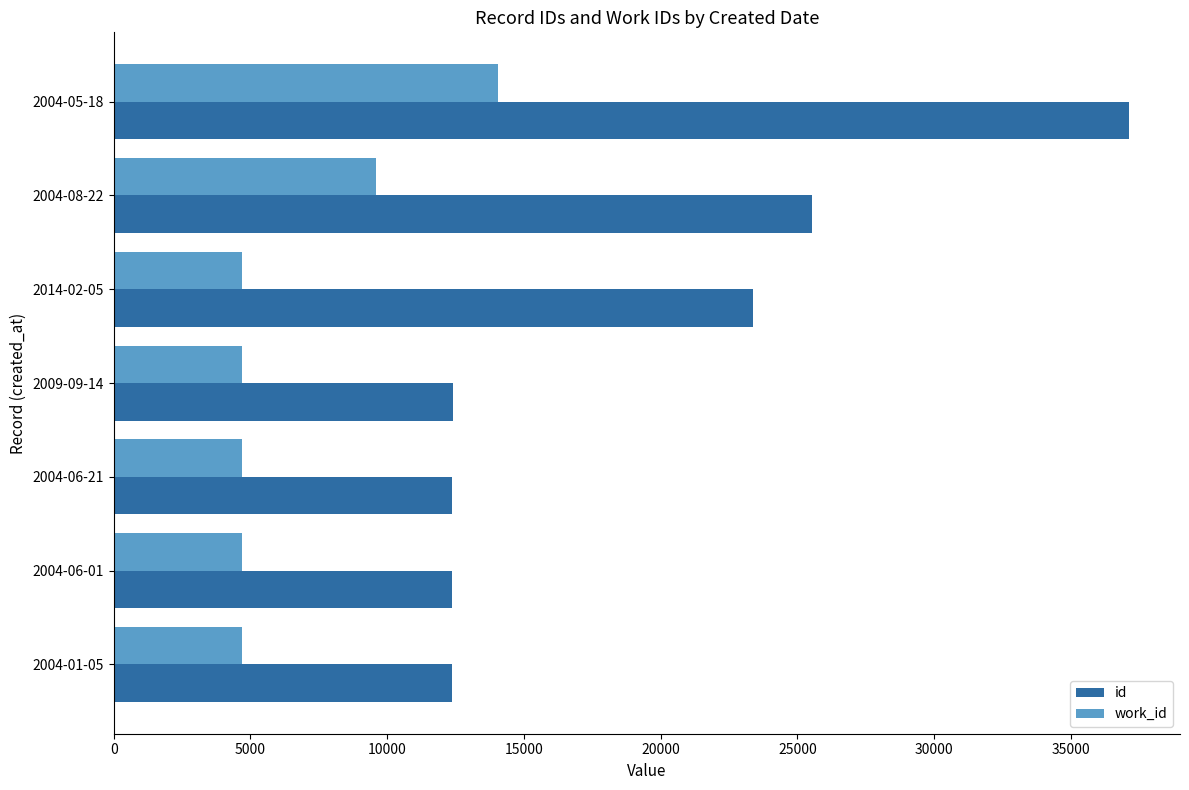

What is the difference between the highest and lowest values at 2004-06-01?

7690